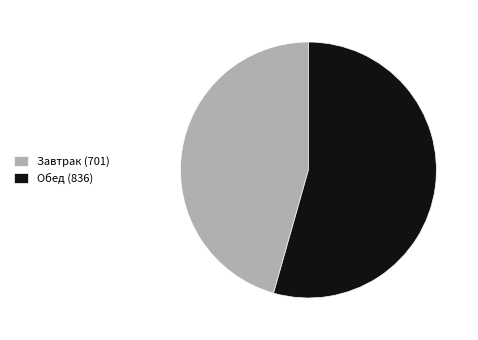

Combined, do Обед (836) and Завтрак (701) account for over 50%?

Yes